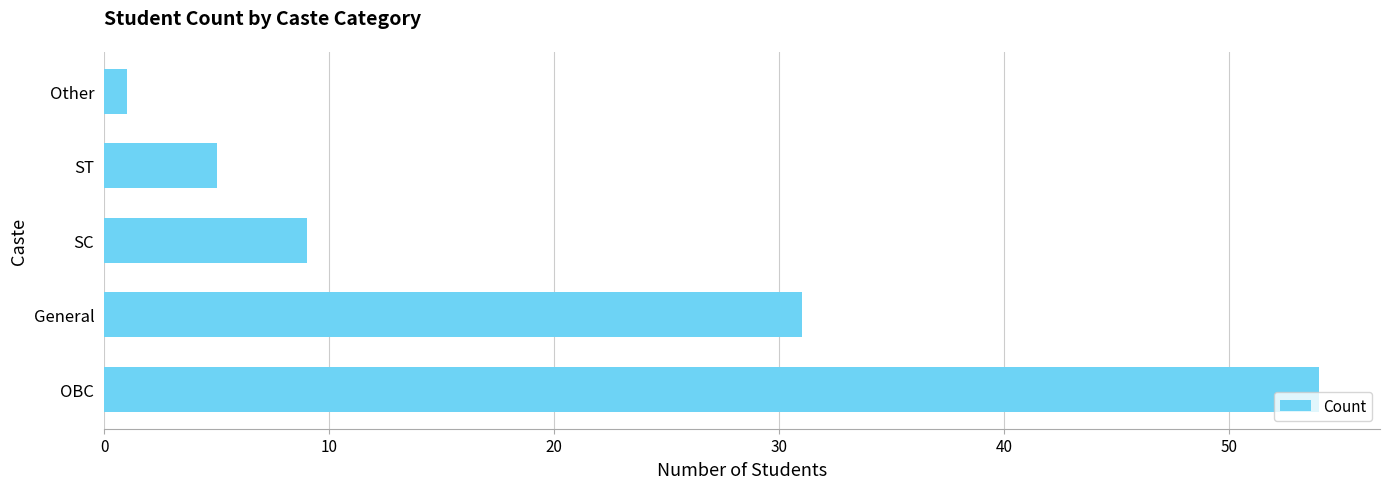

How many bars are there in total?

5